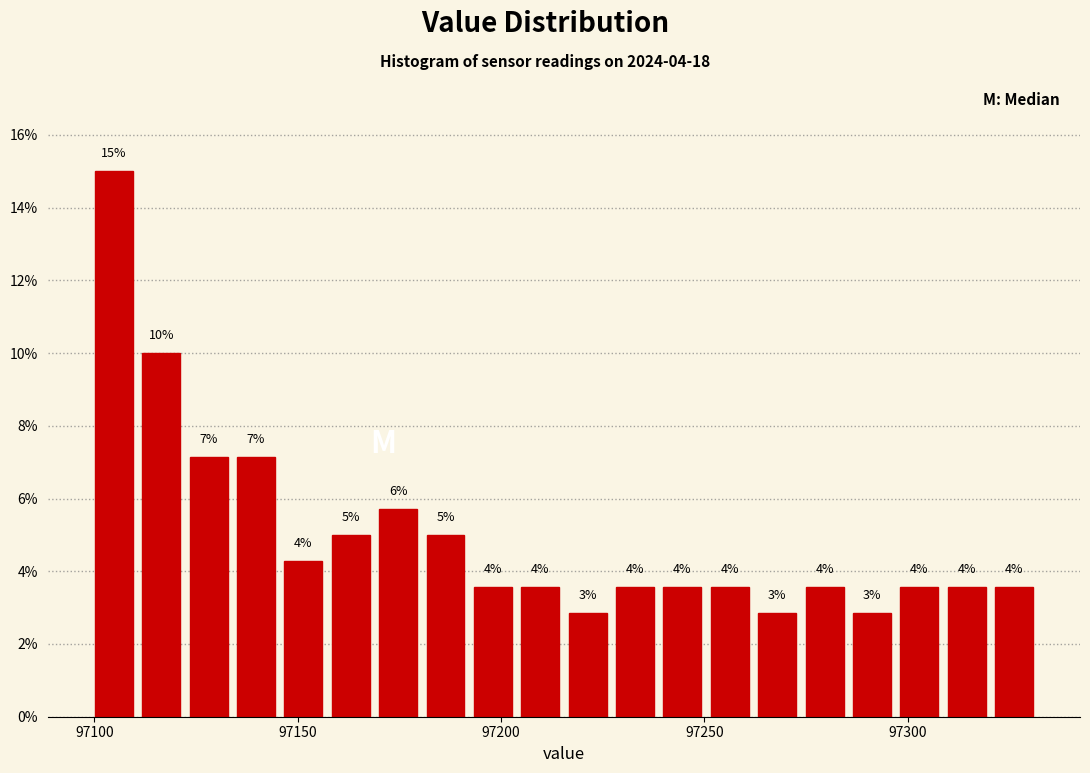

Read against the x-axis, roughly where is the centre of the tallest bar?

97105